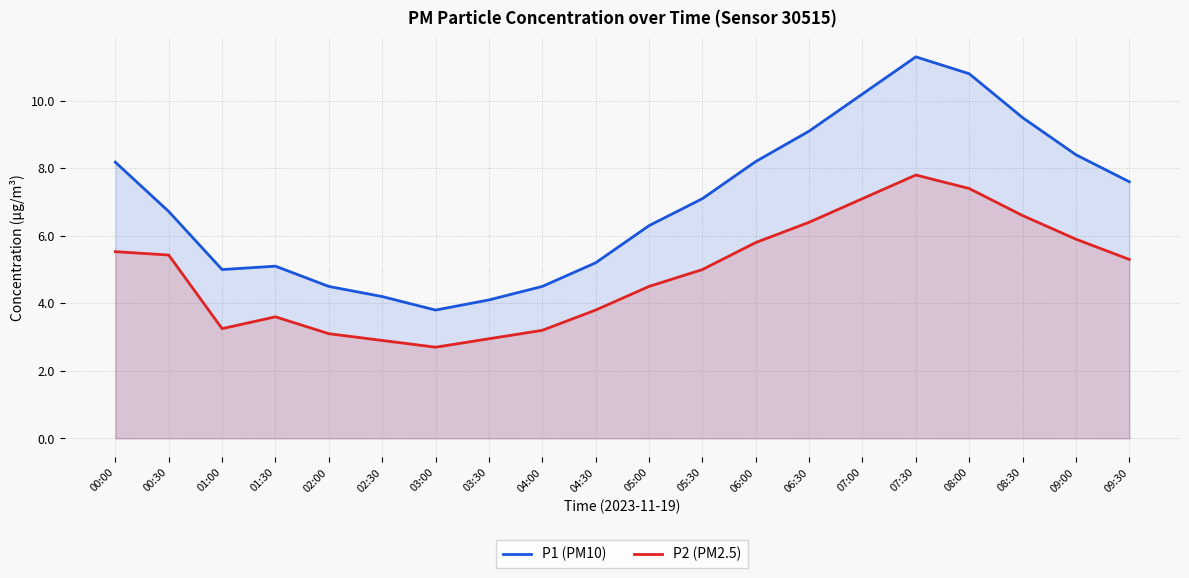

At which category is the sum across all series the highest?

07:30